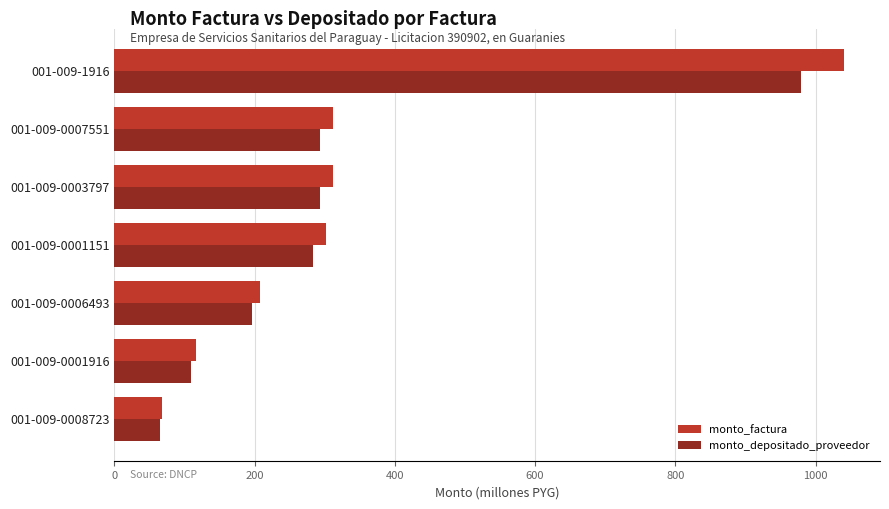

At which label does monto_factura reach its peak?

001-009-1916